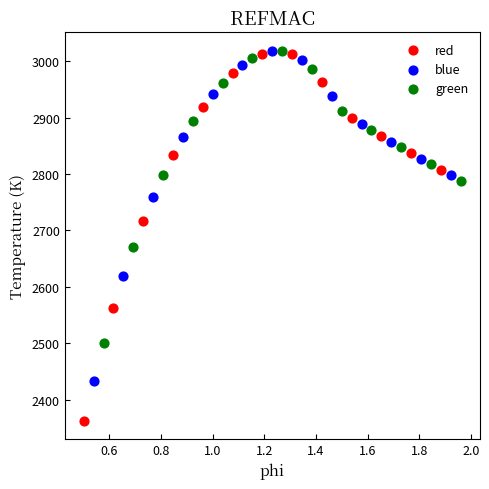

Which series contains the lowest Y value?

red